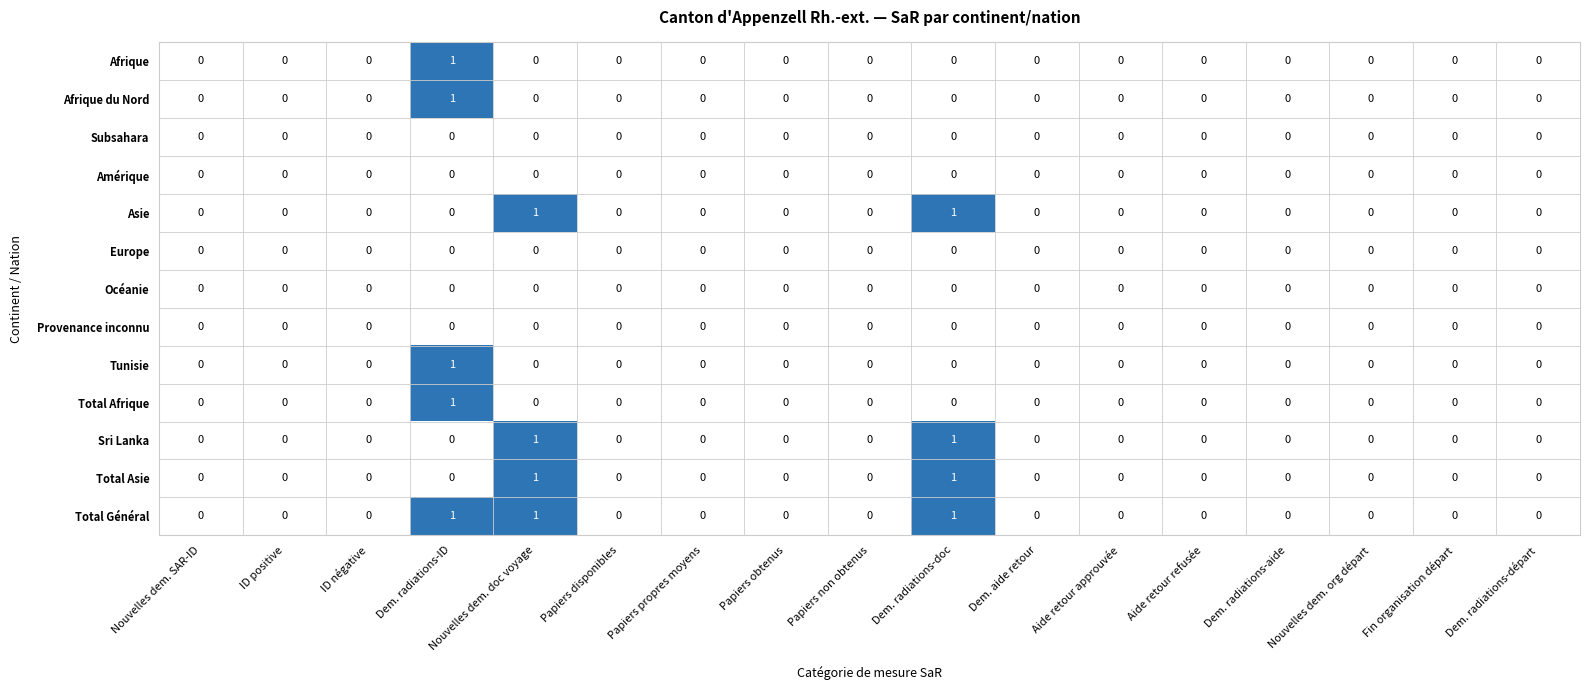

True or false: Total Général has a value of 0 at Dem. radiations-doc.

False